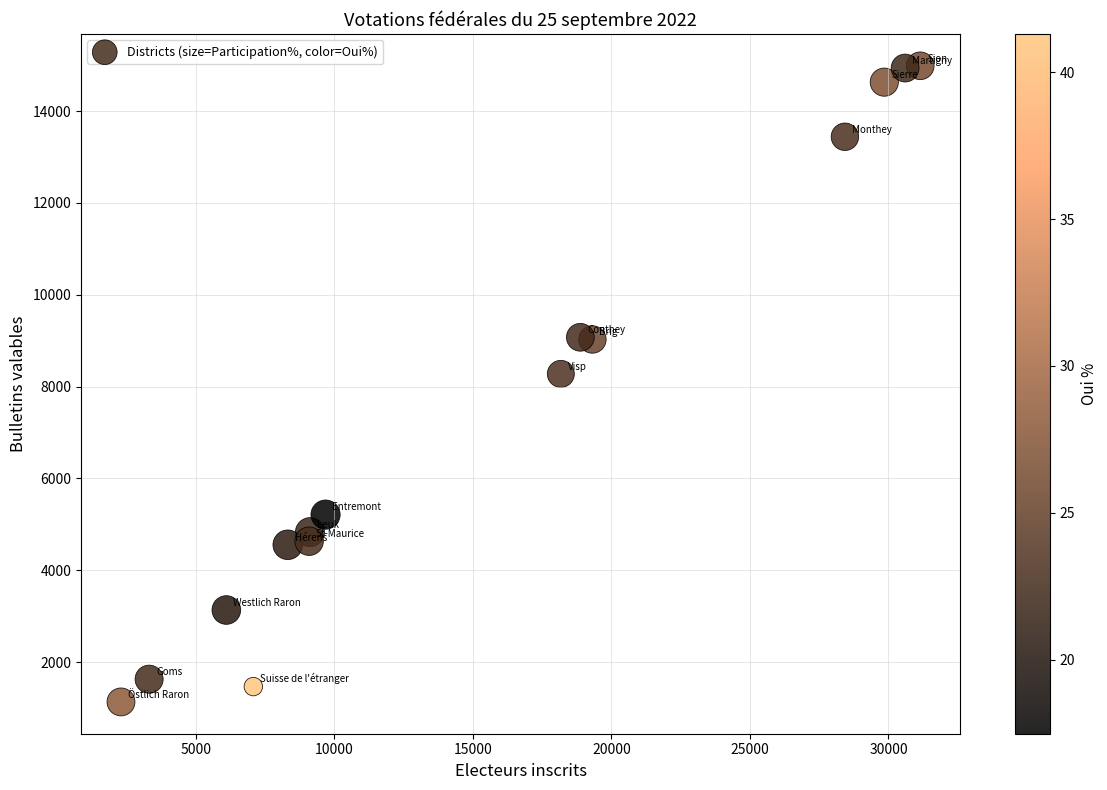

What Y value in the scatter plot is closest to 8059?

8277